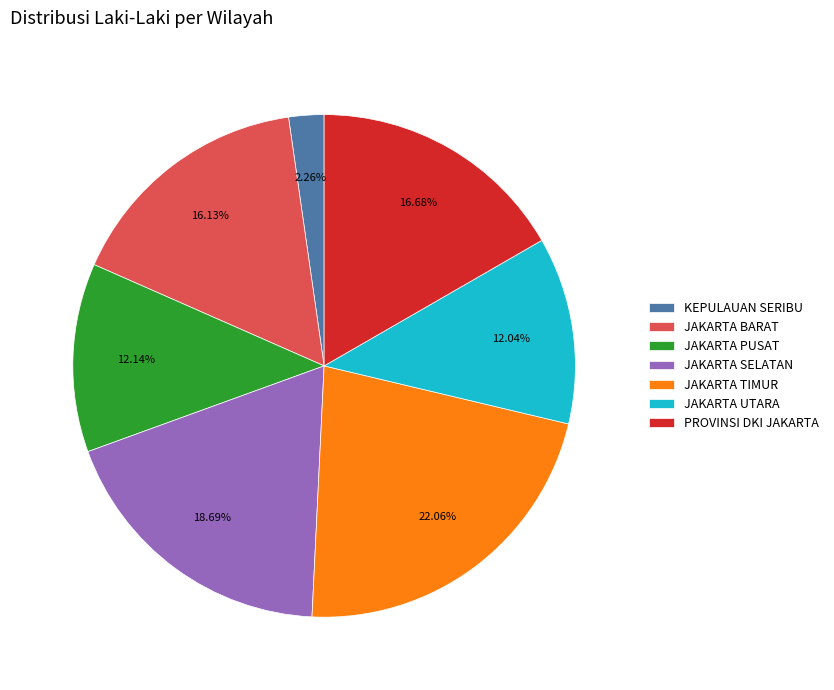

Is there a majority slice in this chart?

No